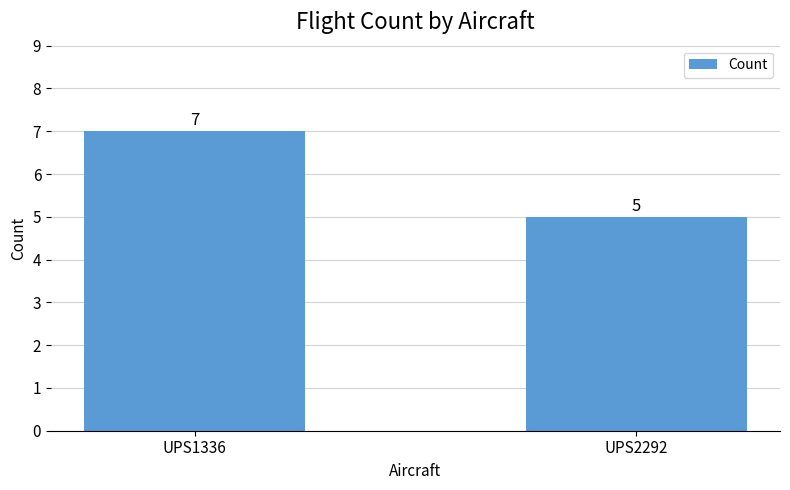

List the labels in order of value, largest first.

UPS1336, UPS2292